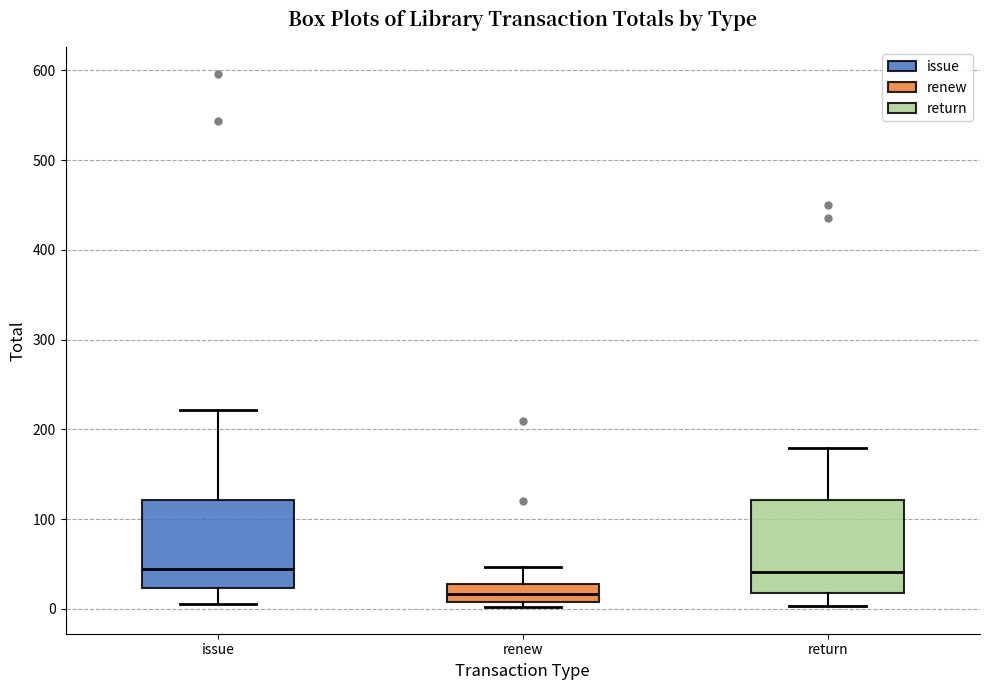

Reading left to right, read every box against the y-axis: the position of its median line, the range the box covers, and the ends of its whiskers. The values are not printed on the chart, so give them approximately, as read against the axis.

issue: median 40, box 20 to 120, whiskers 10 to 220
renew: median 20, box 10 to 30, whiskers 0 to 50
return: median 40, box 20 to 120, whiskers 0 to 180